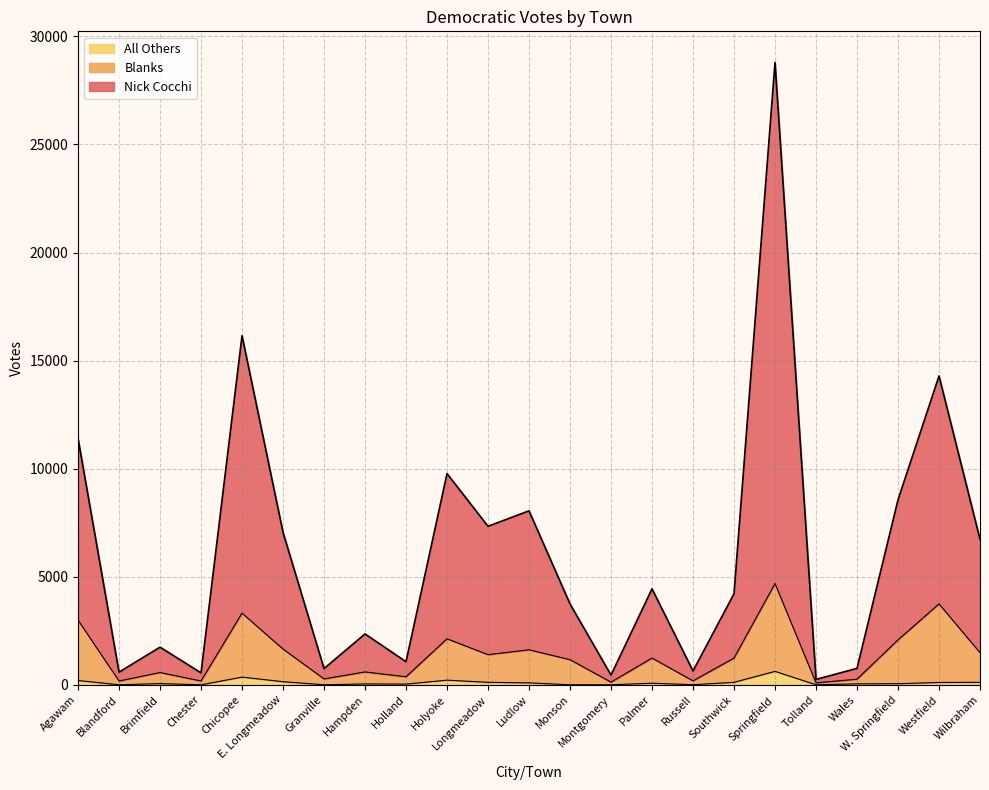

What is the value of the Blanks point at the 17th from the left?

1237